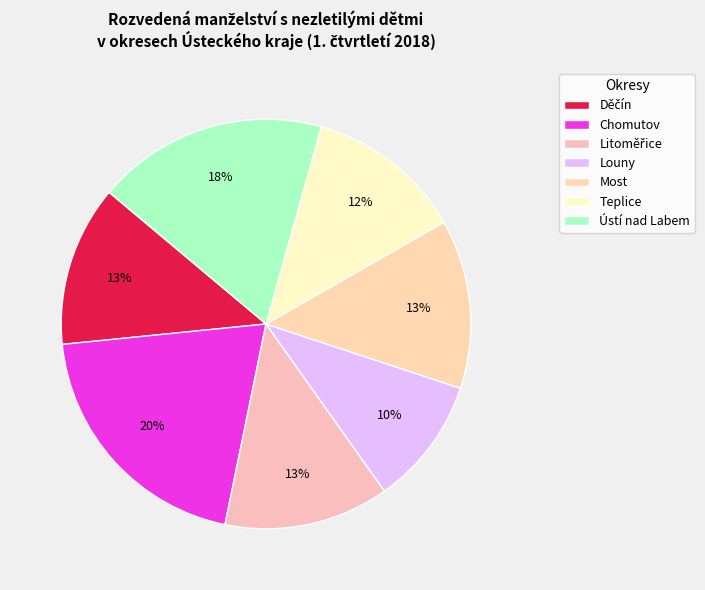

The Most slice represents 13% of the pie. True or false?

True